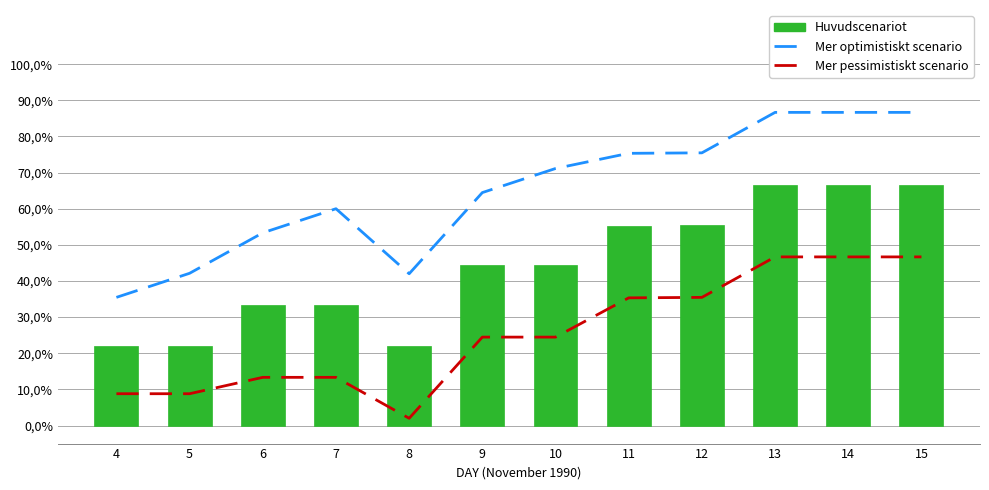

Does the chart contain any negative values?

No